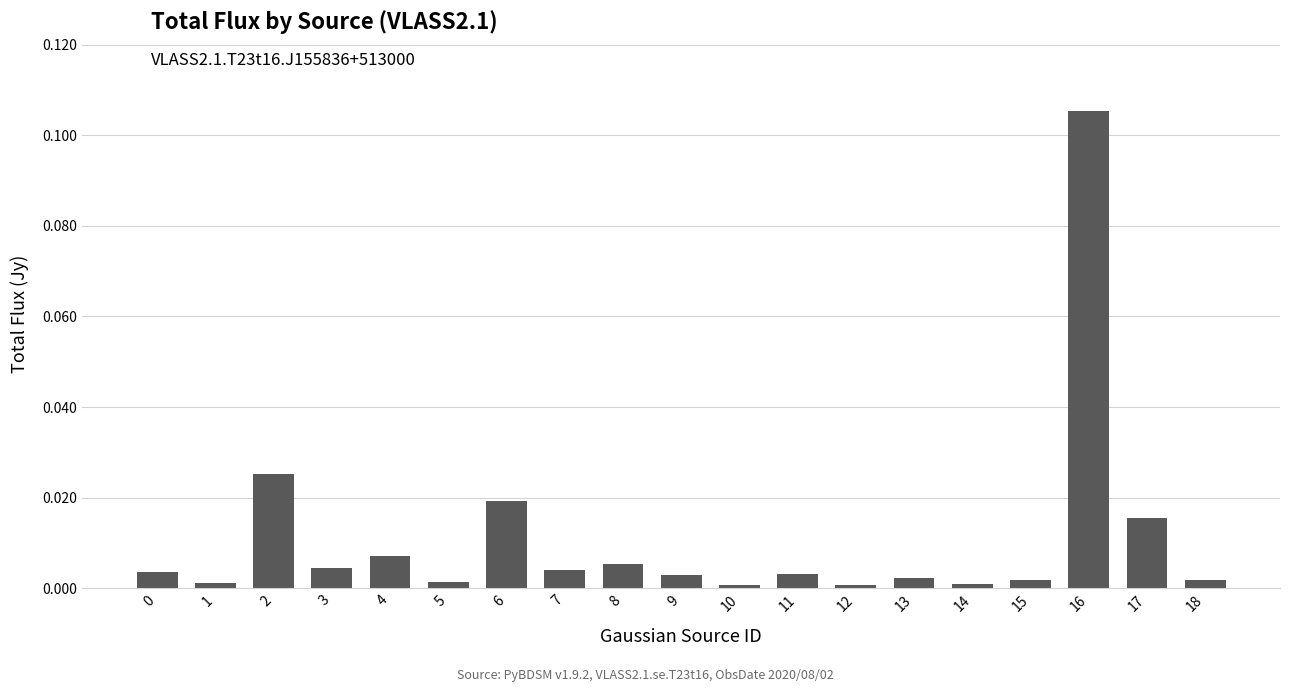

Is it true that the value at 1 is 0.0?

True